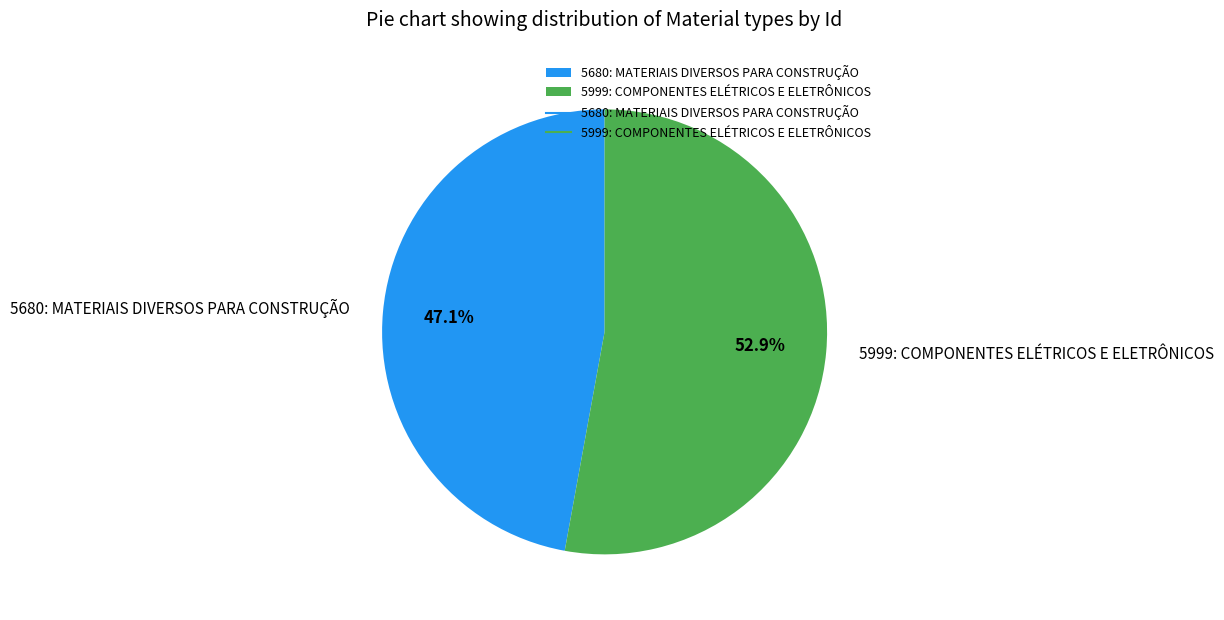

Does 5680: MATERIAIS DIVERSOS PARA CONSTRUÇÃO account for over 50% of the chart?

No